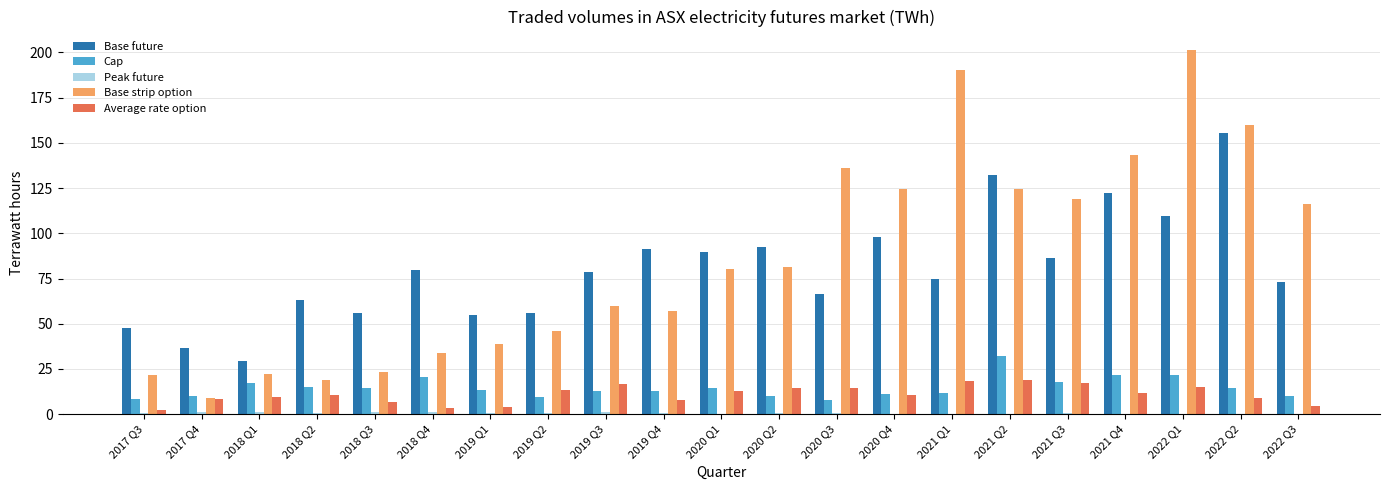

The value of Cap at 2018 Q4 is 20.4. True or false?

True